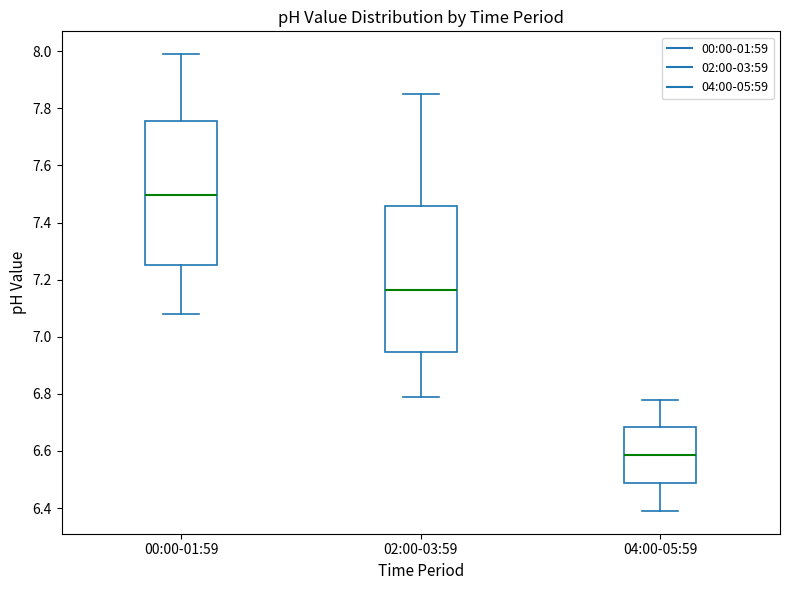

Which box's median line is the lowest?

04:00-05:59